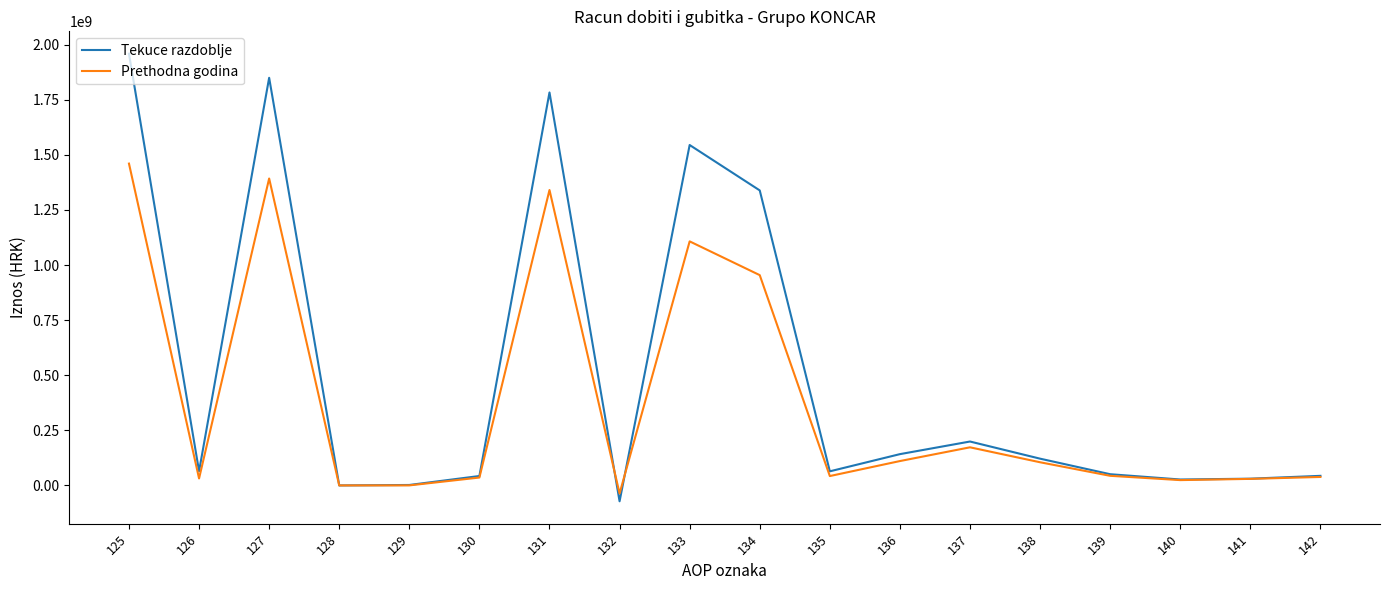

What is the difference between the Prethodna godina values at 141 and 132?

66377760